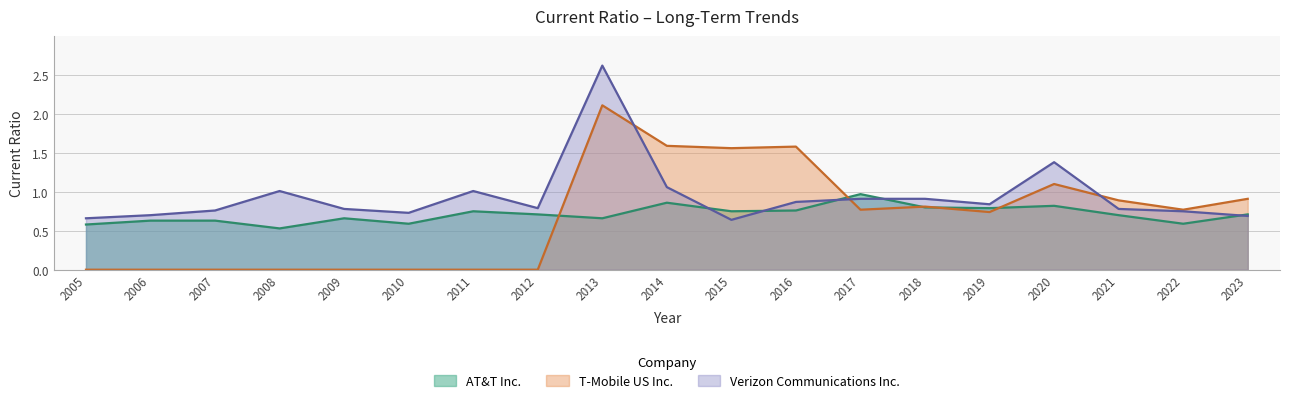

The value of T-Mobile US Inc. at 2011 is -1.2. True or false?

False